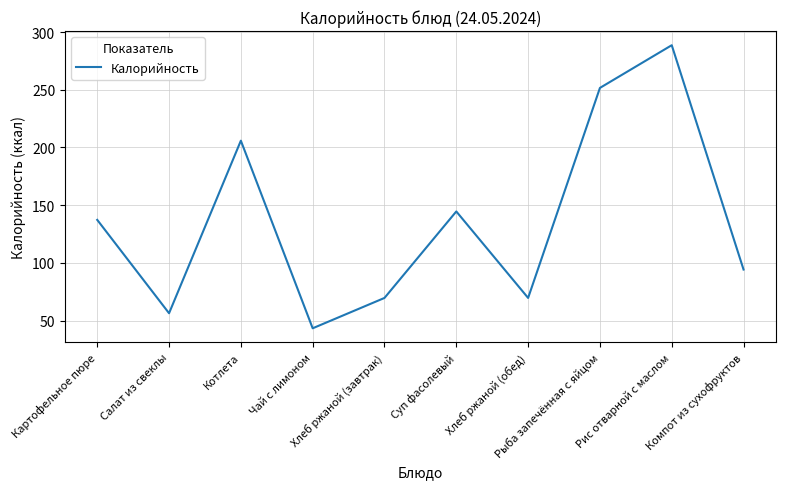

What is the sum of all values?

1360.9